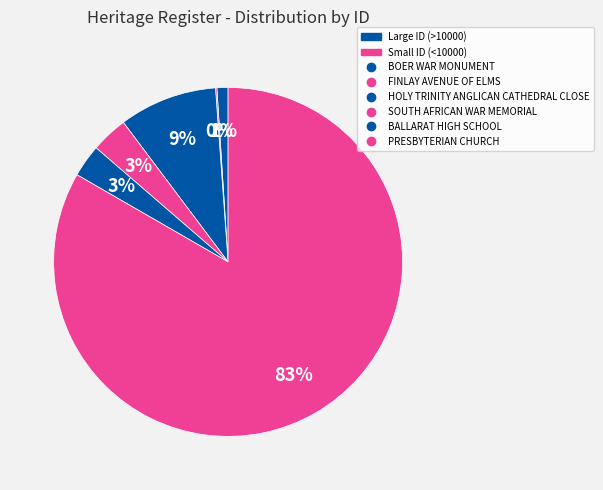

Rank the categories by value from highest to lowest.

PRESBYTERIAN CHURCH, HOLY TRINITY ANGLICAN CATHEDRAL CLOSE, SOUTH AFRICAN WAR MEMORIAL, BALLARAT HIGH SCHOOL, BOER WAR MONUMENT, FINLAY AVENUE OF ELMS